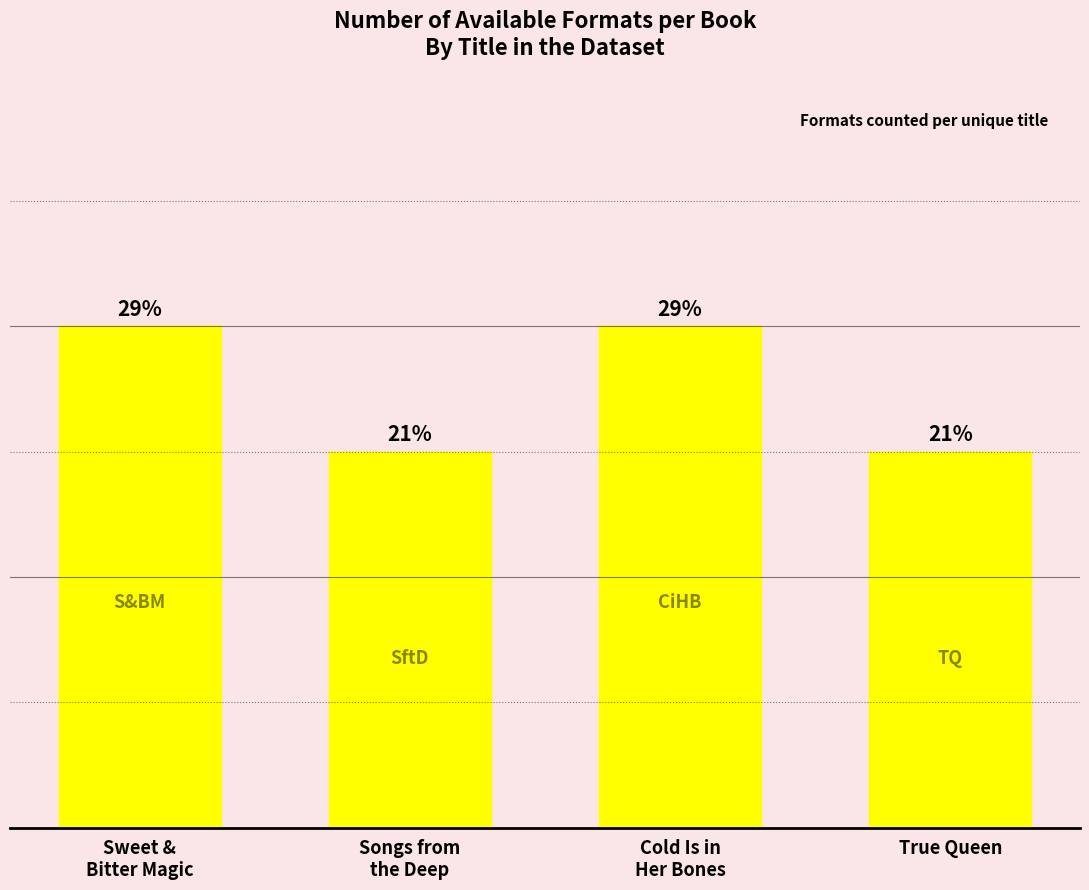

Is it true that the value at True Queen is 3?

True